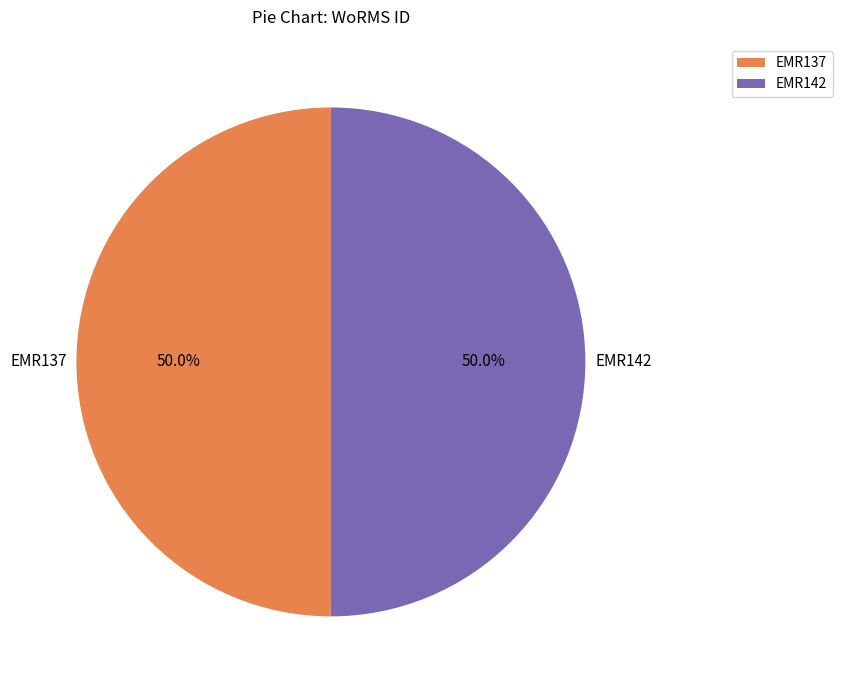

Do EMR142 and EMR137 together represent more than half of the pie?

Yes